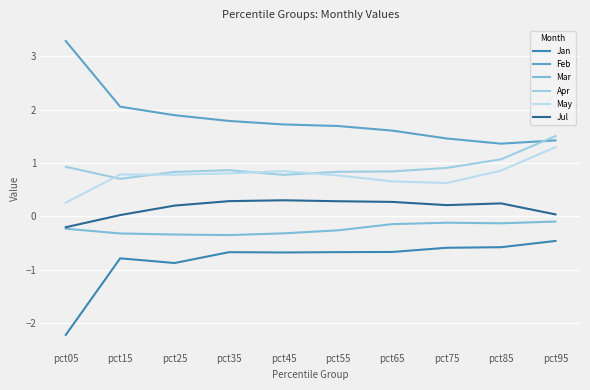

What is the spread (max minus min) of values at pct85?

1.9